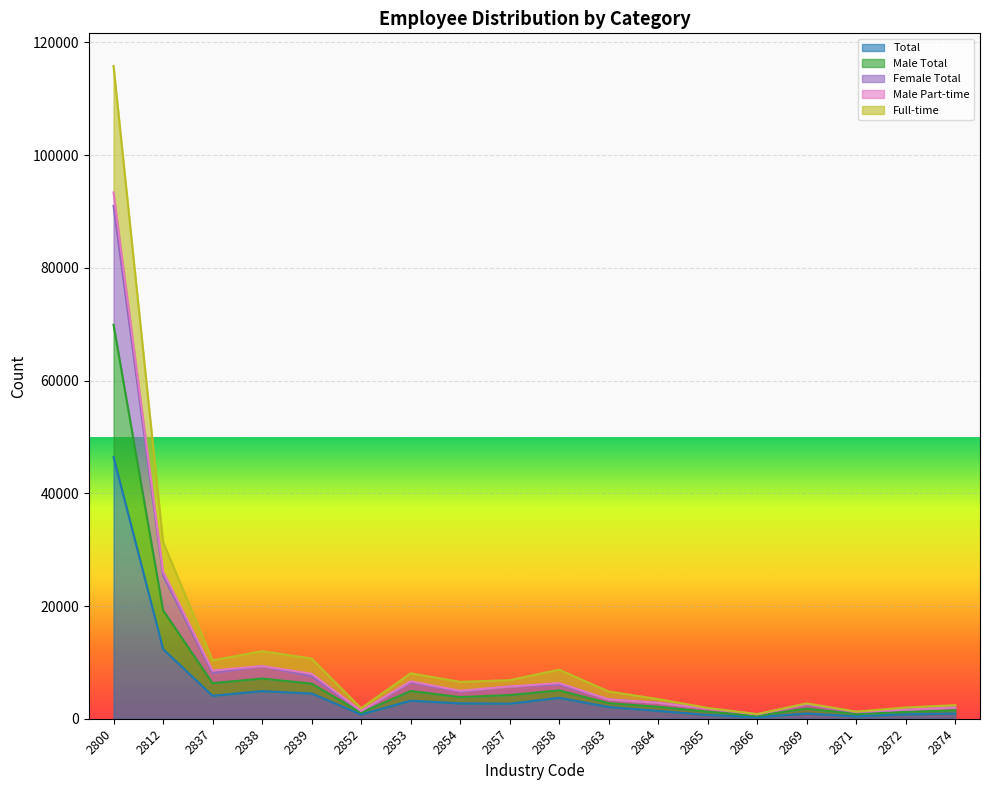

What are all the series names shown in the legend?

Total, Male Total, Female Total, Male Part-time, Full-time